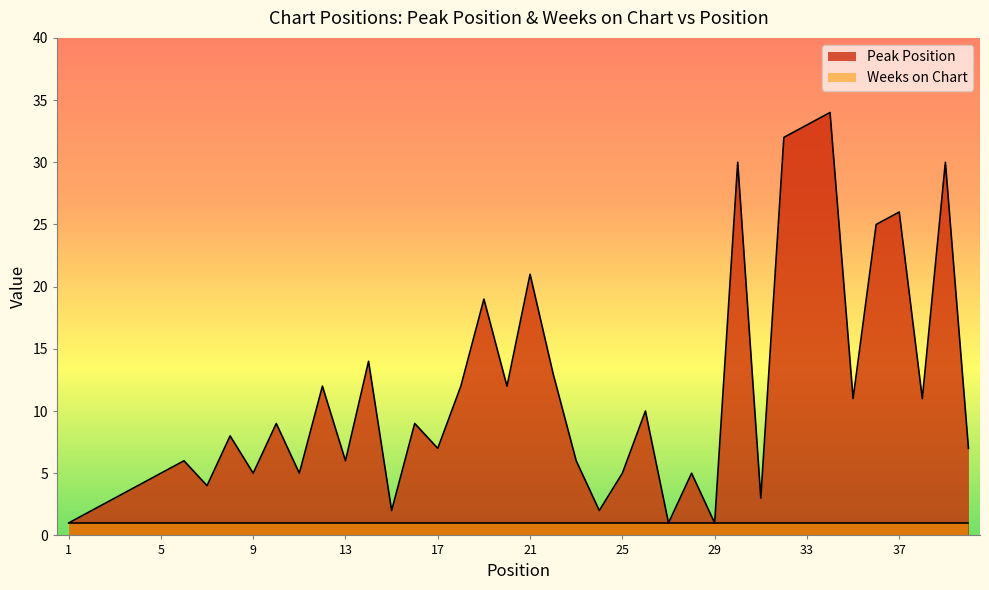

True or false: the data shows 5 at 25.

True